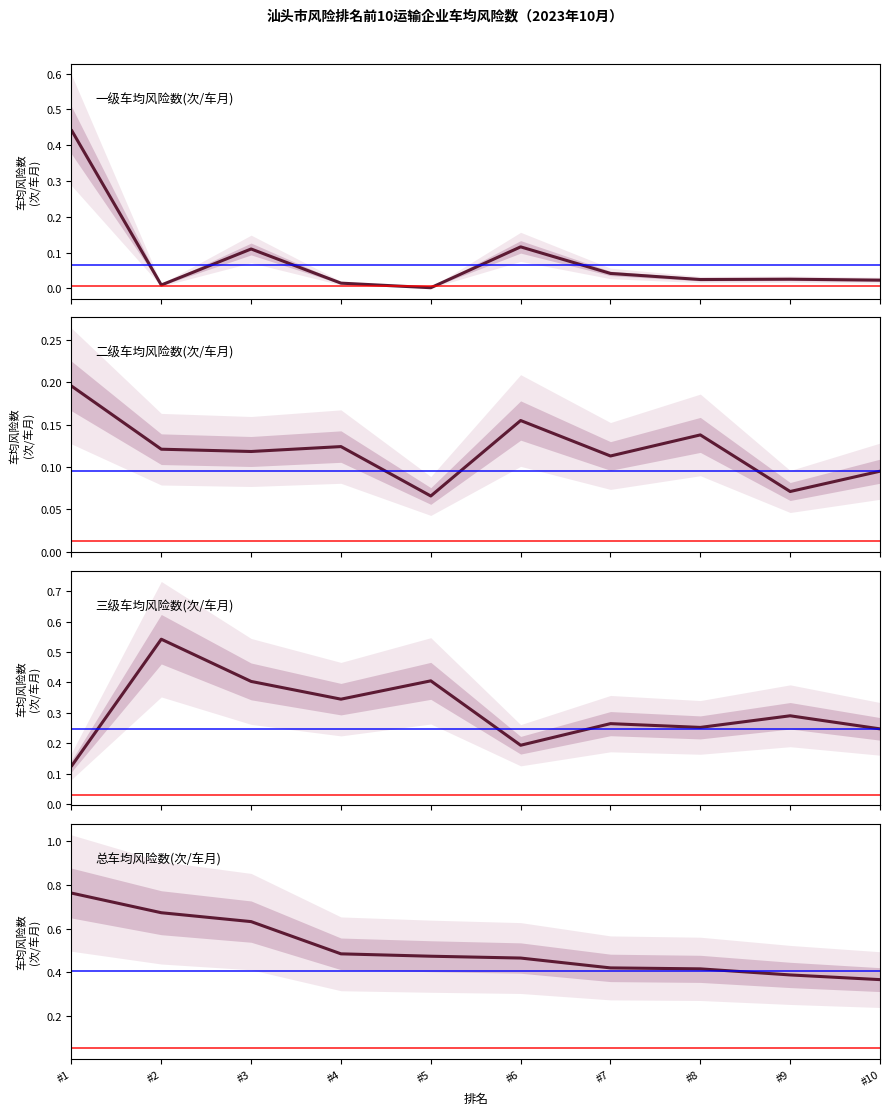

List the labels in order of 二级车均风险数(次/车月) value, largest first.

#1, #6, #8, #4, #2, #3, #7, #10, #9, #5